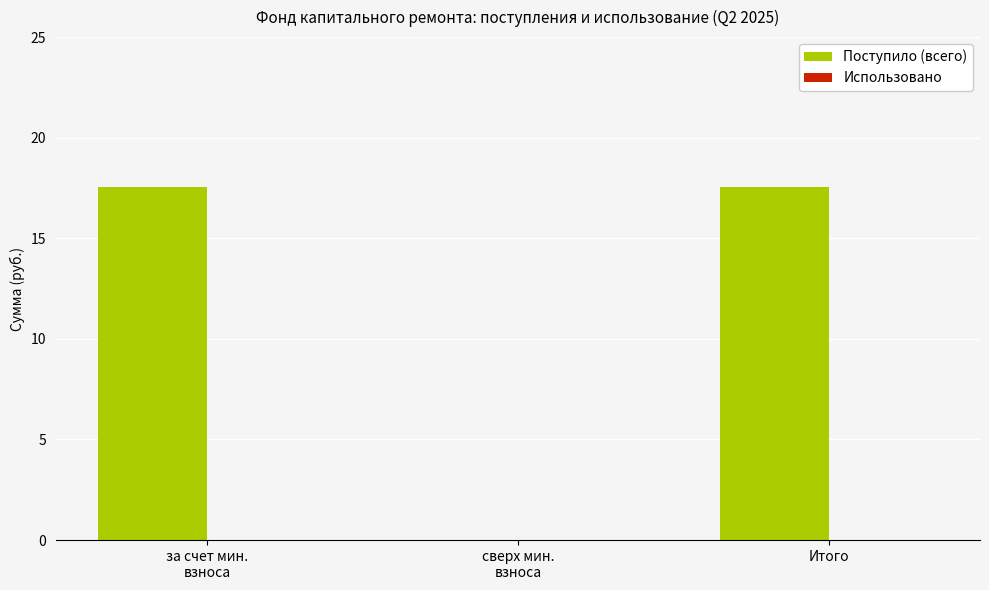

What is the sum of all values?

35.1